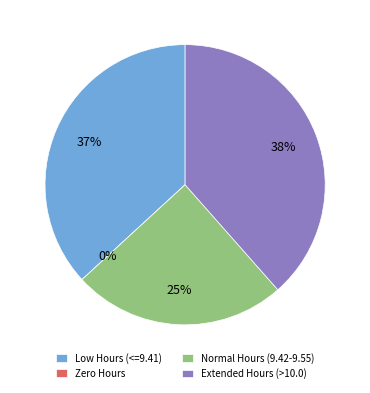

Does 30-Thu account for over 50% of the chart?

No